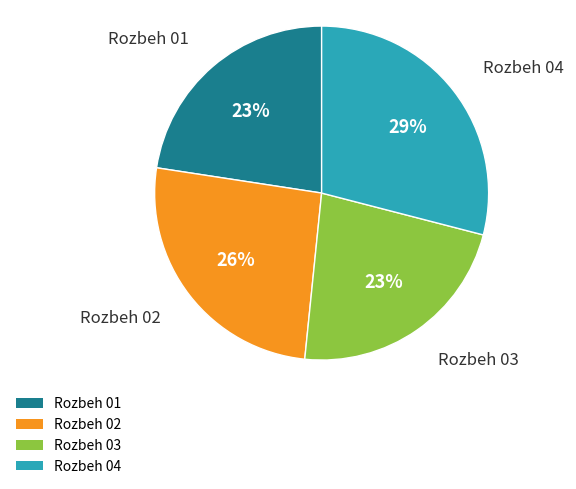

Which slice is the largest?

Rozbeh 04